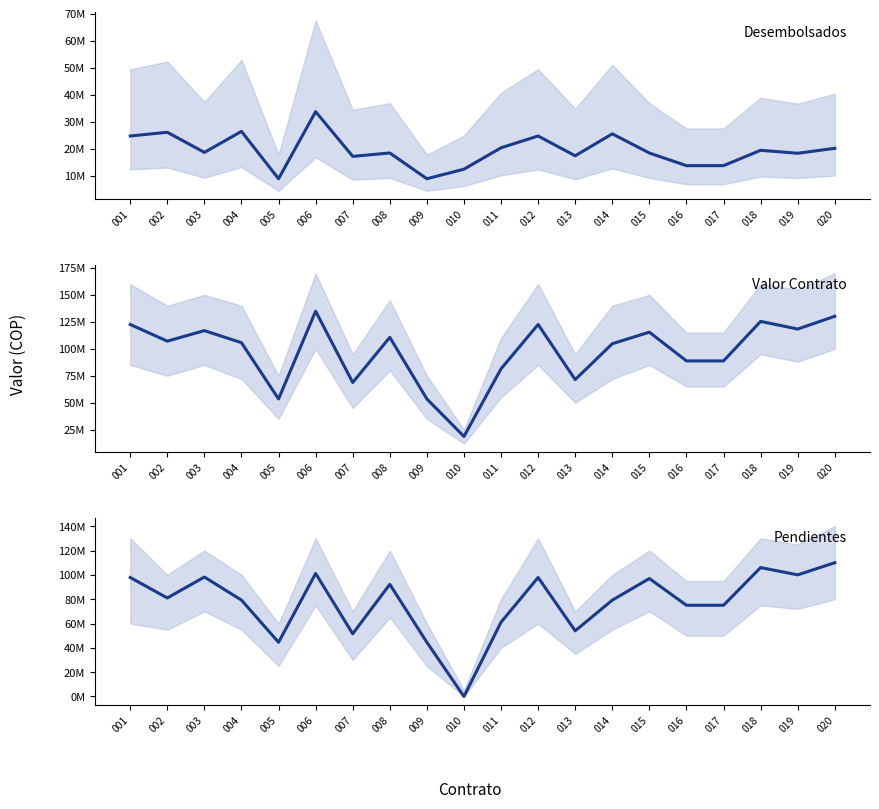

Reading right to left, transcribe all the data shown in this chart.

Recursos Desembolsados: 020=20166650	019=18333325	018=19433325	017=13750000	016=13750000	015=18430000	014=25520000	013=17400000	012=24720000	011=20359887	010=12442152	009=8909600	008=18440800	007=17187240	006=33721800	005=8909600	004=26418000	003=18660432	002=26100000	001=24720000
Valor del Contrato: 020=130166650	019=118333325	018=125433325	017=88750000	016=88750000	015=115430000	014=104720000	013=71400000	012=122570000	011=81439548	010=18663228	009=53457600	008=110644800	007=68748960	006=134887200	005=53457600	004=105672000	003=116873232	002=107100000	001=122570000
Recursos Pendientes: 020=110000000	019=100000000	018=106000000	017=75000000	016=75000000	015=97000000	014=79200000	013=54000000	012=97850000	011=61079661	010=0	009=44548000	008=92204000	007=51561720	006=101165400	005=44548000	004=79254000	003=98212800	002=81000000	001=97850000